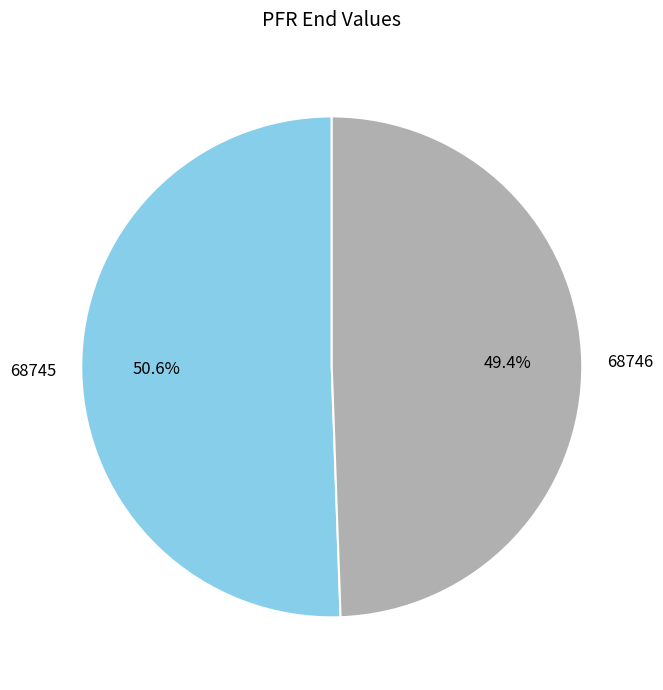

True or false: 68745 accounts for 51% of the total.

True